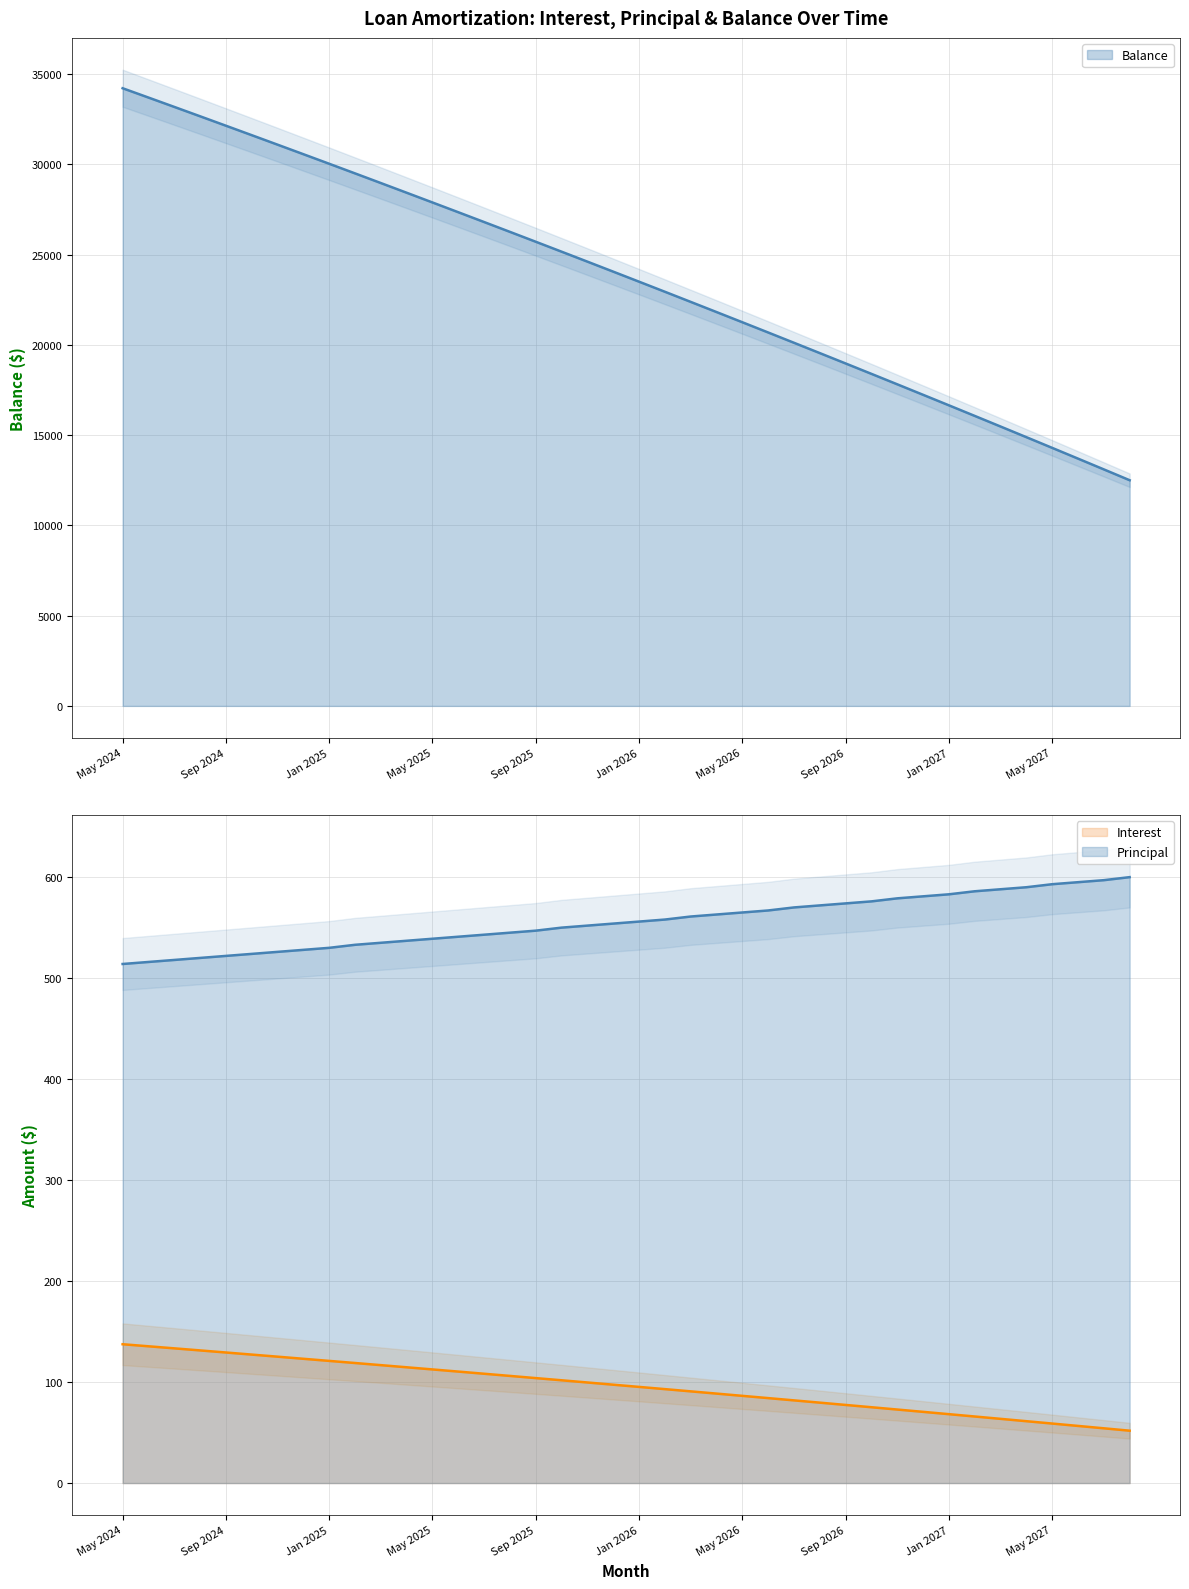

Between Apr 2025 and Mar 2027, which series saw the biggest shift?

Balance